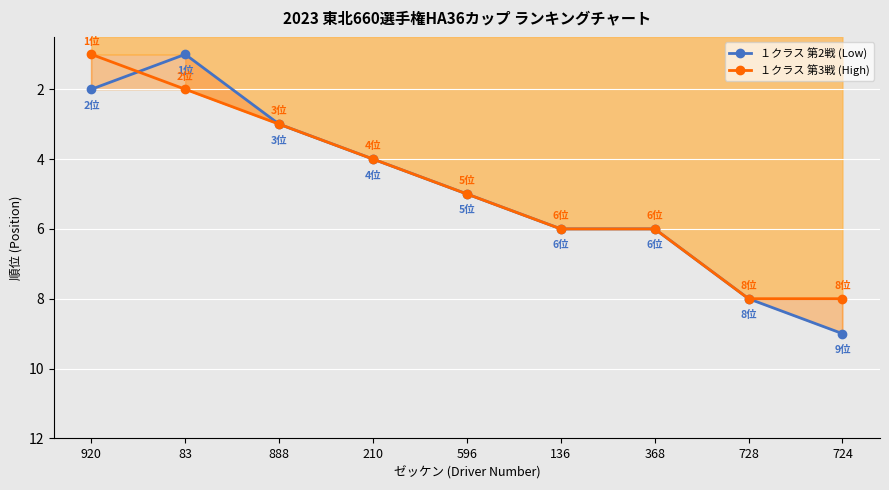

What value does the １クラス 第3戦 (High) series have at 724?

8